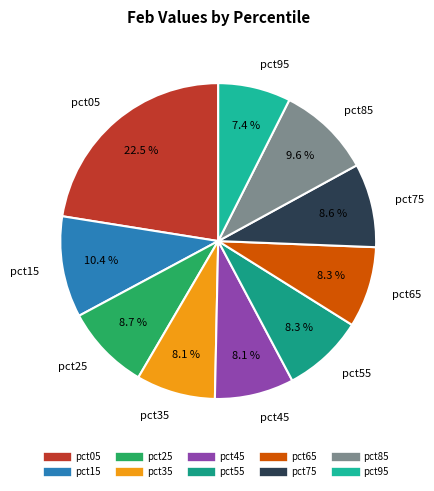

Is pct25 the majority of the pie?

No